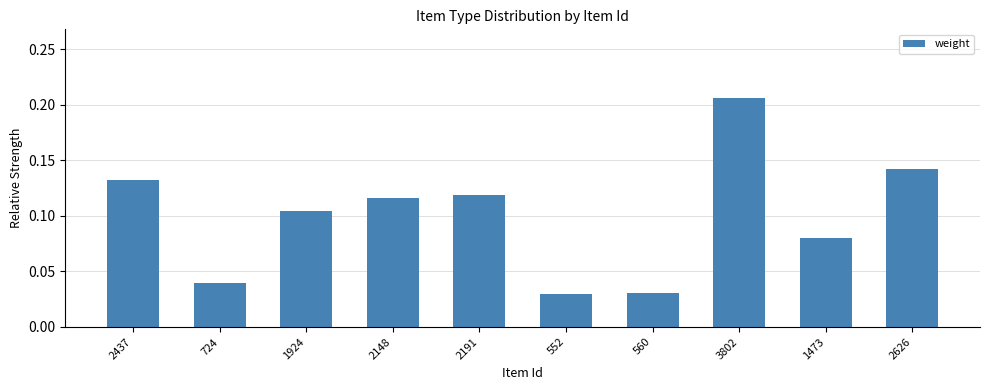

The value at 2437 is 0.2. True or false?

False